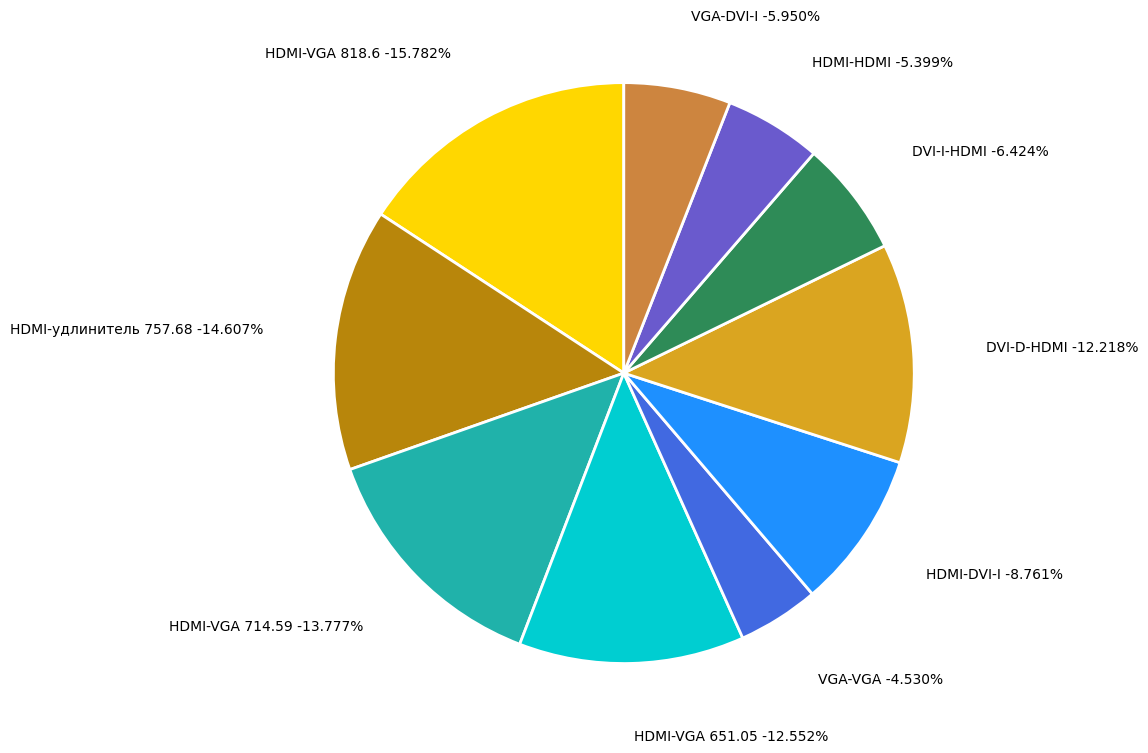

What percentage is the Переходник гнездо HDMI-HDMI slice, to the nearest percent?

5%